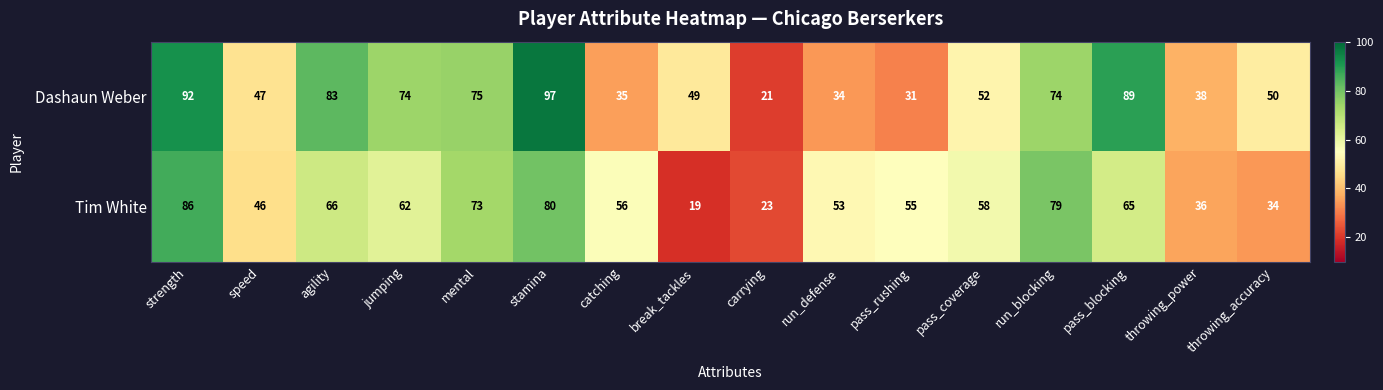

Rank the series by their maximum value, from lowest to highest.

Tim White, Dashaun Weber